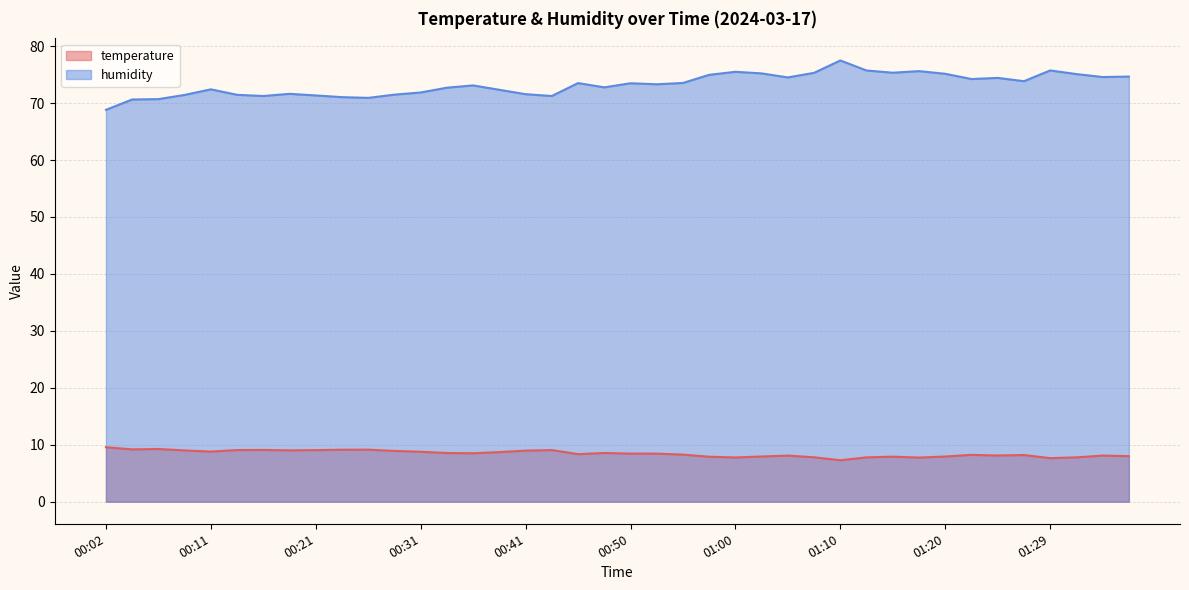

What are all the series names shown in the legend?

temperature, humidity